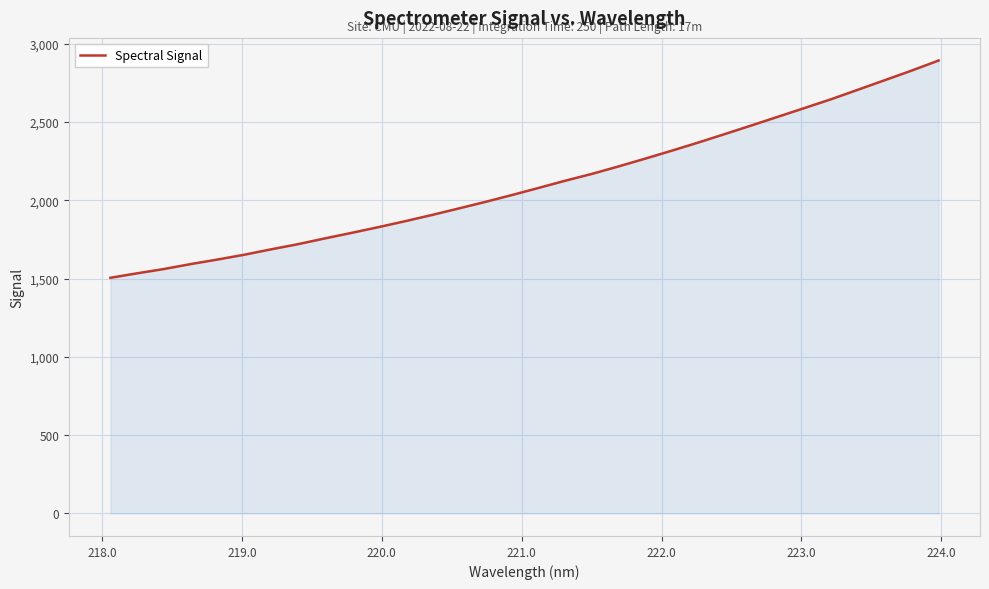

What is the minimum value shown in the chart?

1504.7